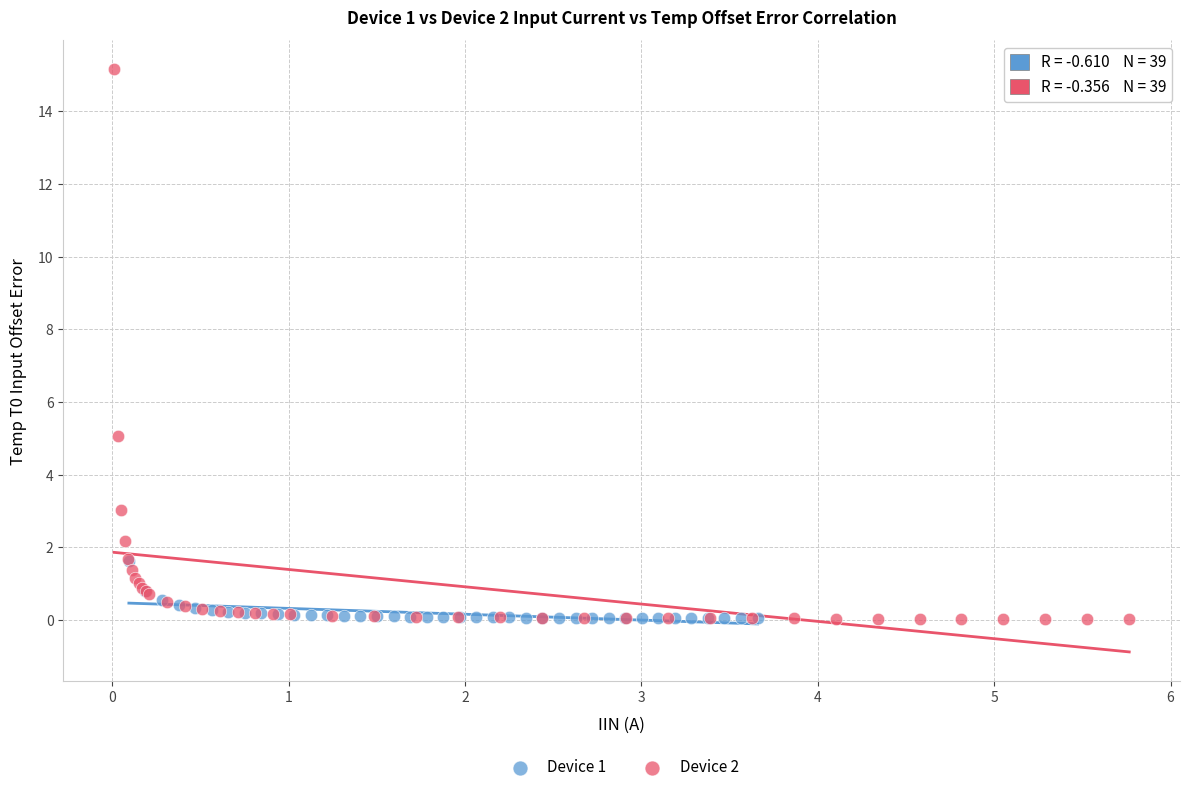

Which series has the largest Y range (max minus min)?

Device 2